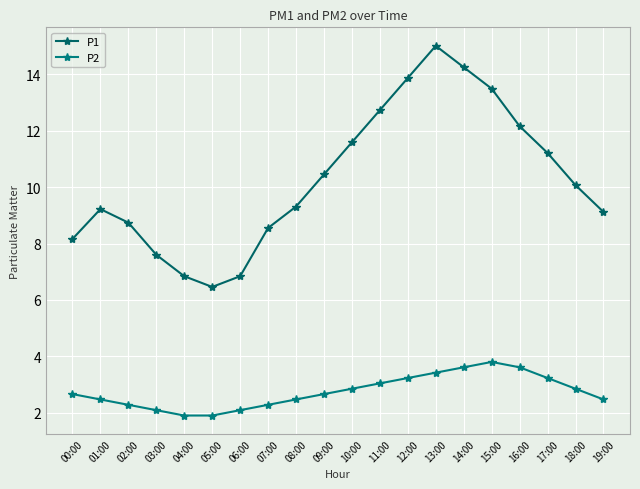

What is the maximum value for P1?

15.0